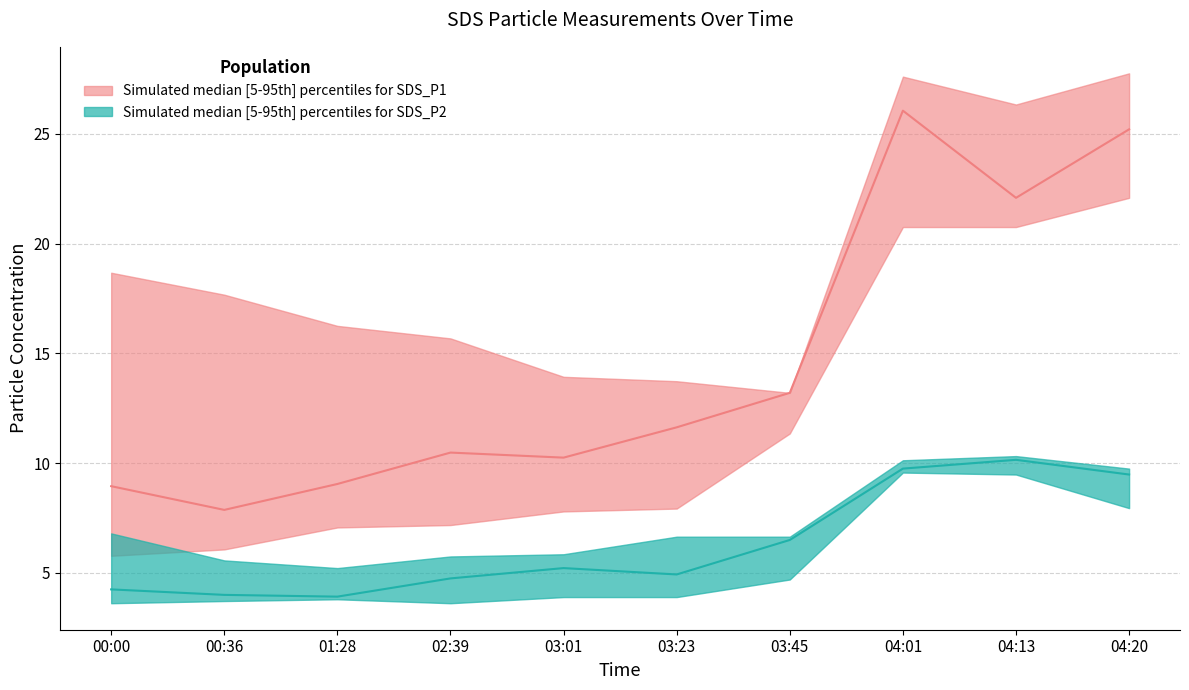

List the series in order of their peak value, lowest first.

SDS_P2_lower, SDS_P2_median, SDS_P2_upper, SDS_P1_lower, SDS_P1_median, SDS_P1_upper